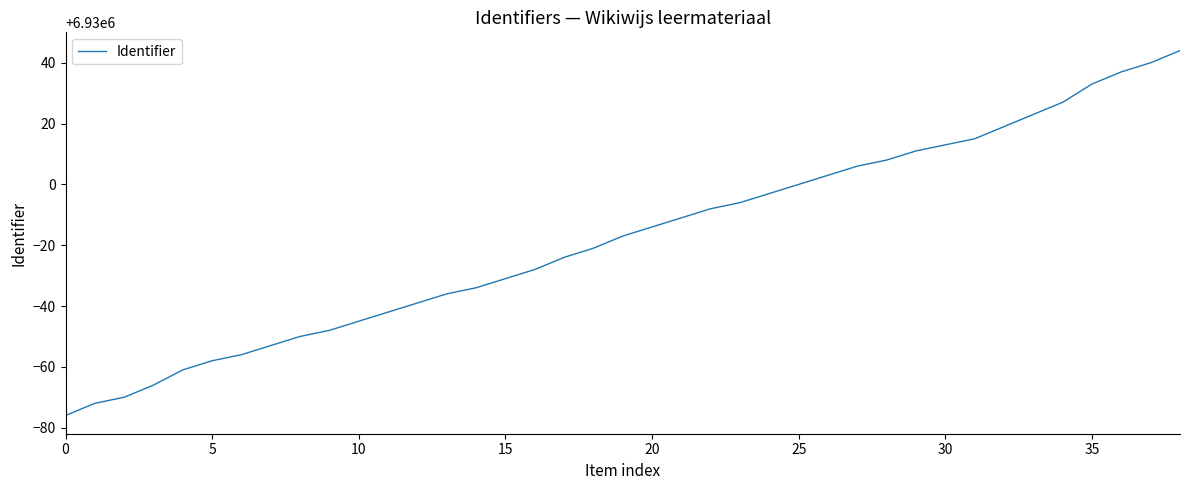

What is the smallest value displayed?

6929924